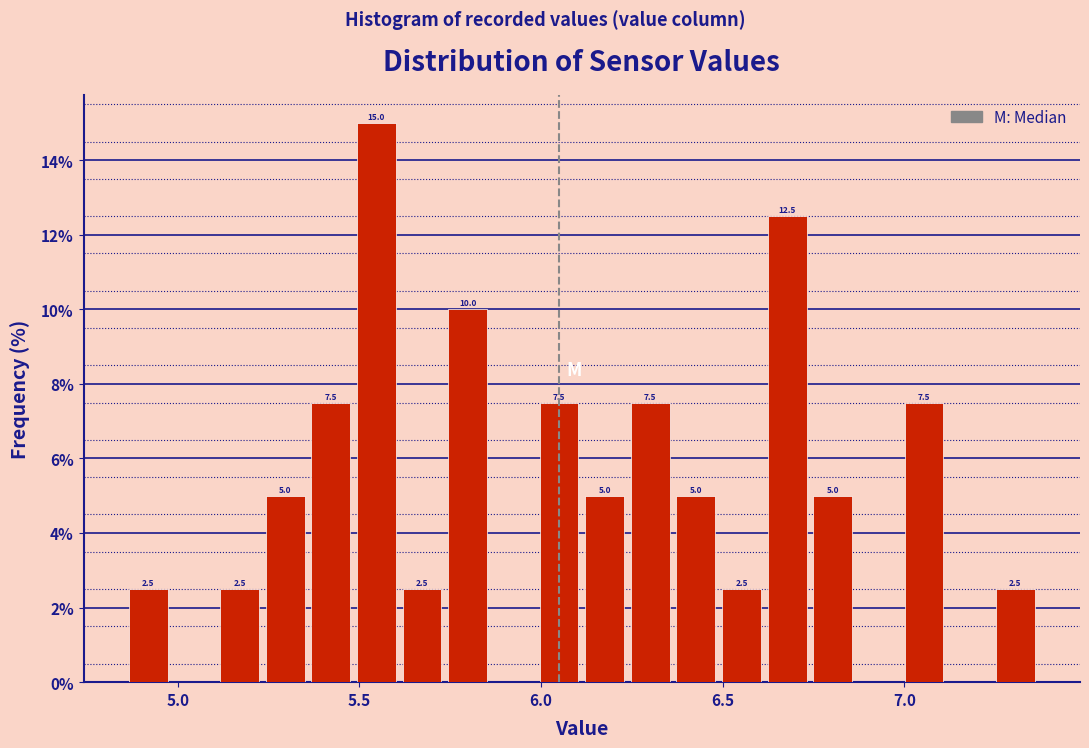

Around what value on the x-axis is the tallest bar? Give the approximate position of its centre, as read against the axis.

5.55